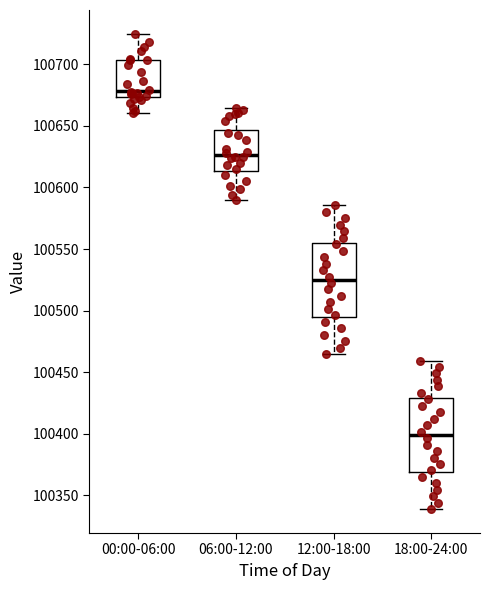

Reading left to right, read every box against the y-axis: the position of its median line, the range the box covers, and the ends of its whiskers. The values are not printed on the chart, so give them approximately, as read against the axis.

00:00-06:00: median 100680, box 100675 to 100705, whiskers 100660 to 100725
06:00-12:00: median 100625, box 100615 to 100645, whiskers 100590 to 100665
12:00-18:00: median 100525, box 100495 to 100555, whiskers 100465 to 100585
18:00-24:00: median 100400, box 100370 to 100430, whiskers 100340 to 100460